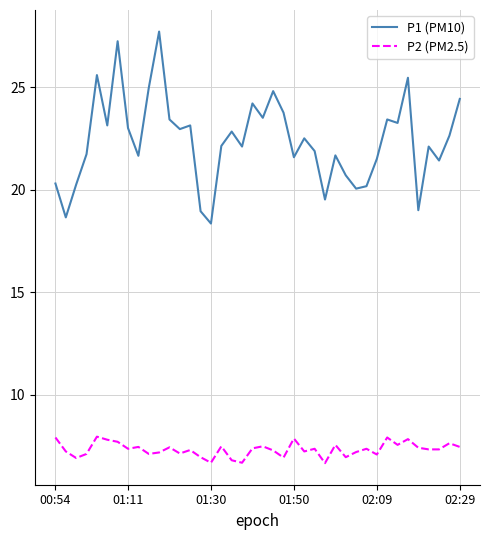

Which series has the largest total across all categories?

P1 (PM10)